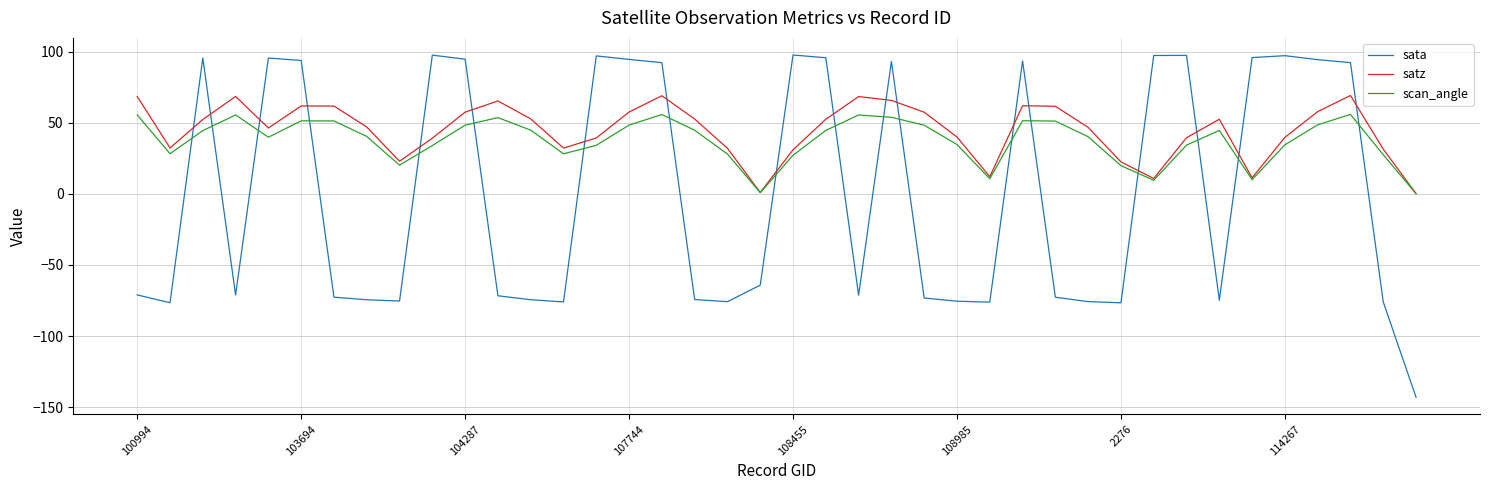

Which series has the widest spread of values?

sata